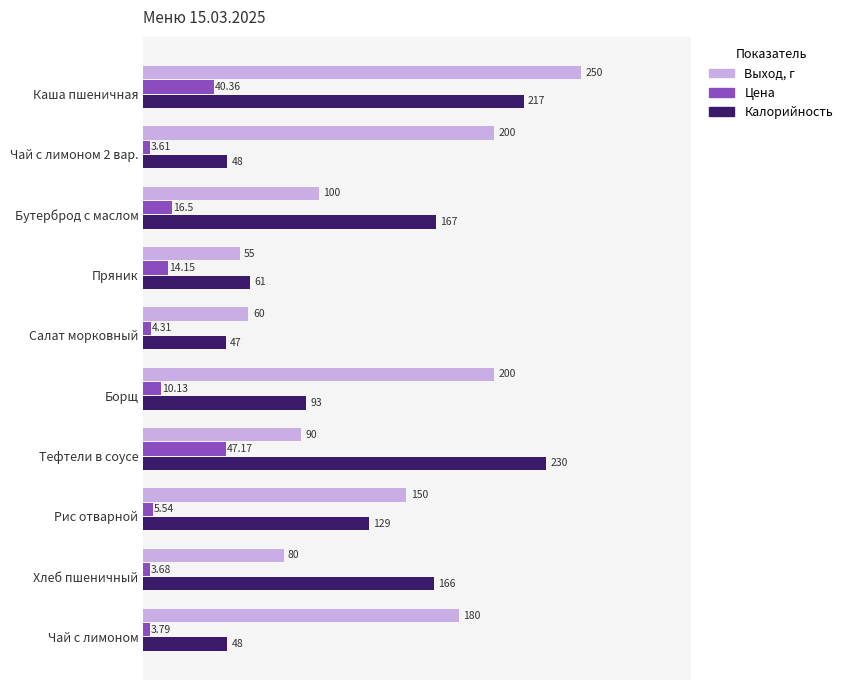

At which label is Калорийность closest to 138?

Рис отварной